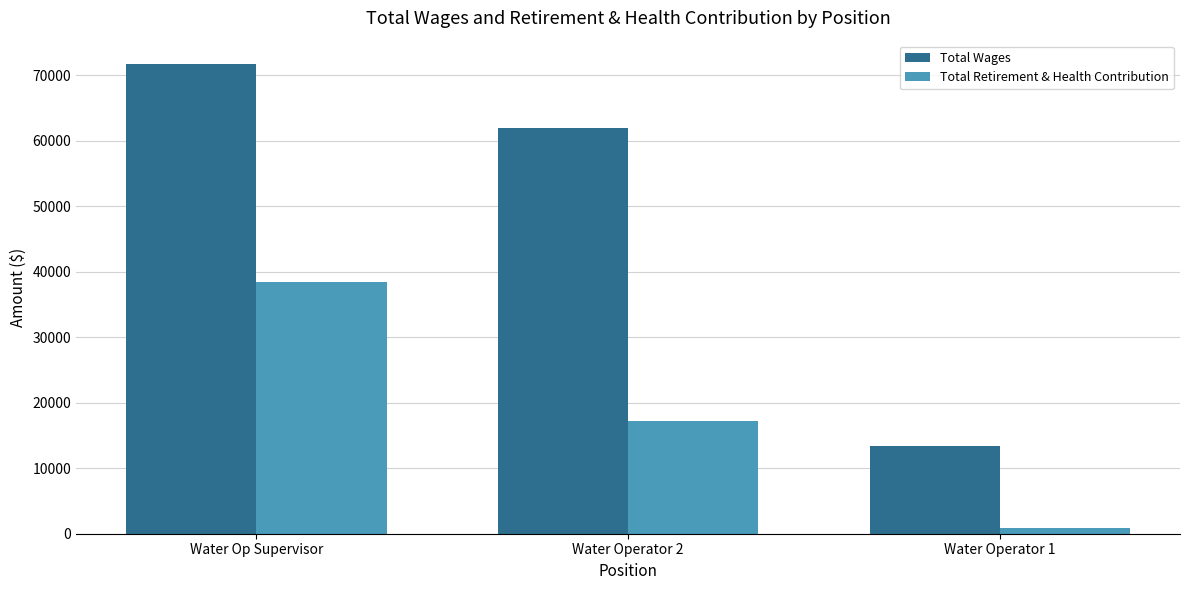

Is the value of Total Retirement & Health Contribution at Water Op Supervisor greater than the value of Total Wages at Water Operator 1?

Yes